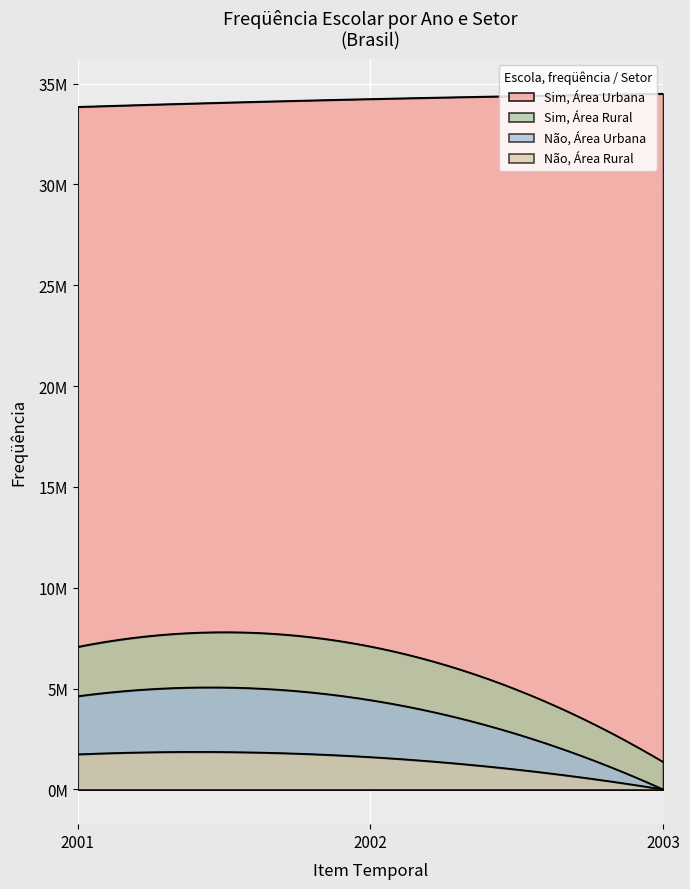

Is the value of Sim, Area Urbana at 2003 greater than the value of Sim, Area Rural at 2003?

Yes